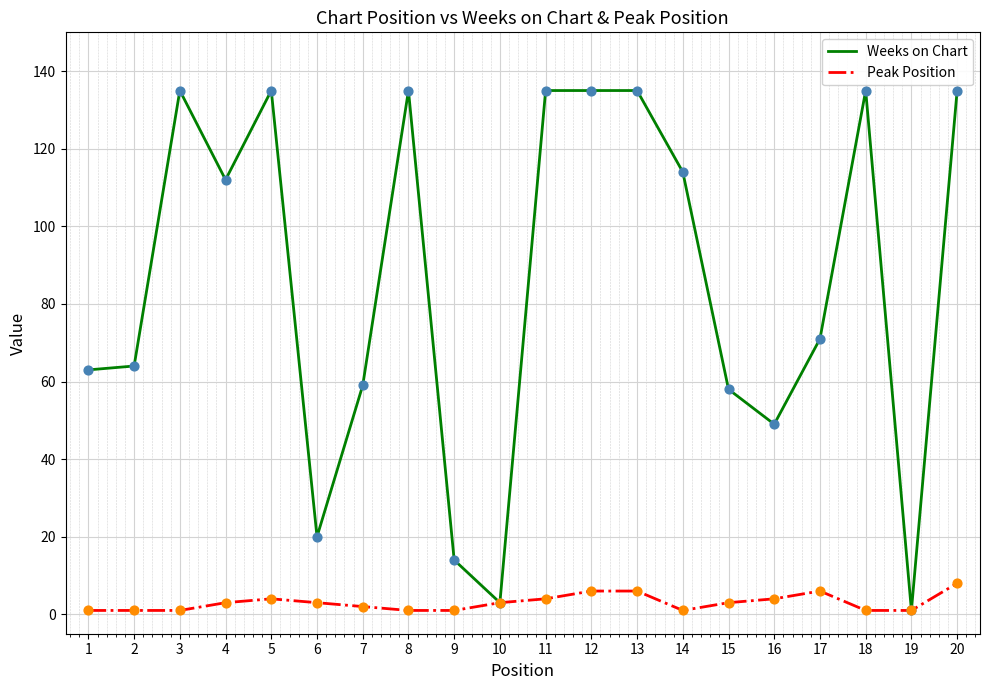

Which series has the widest spread of values?

Weeks on Chart